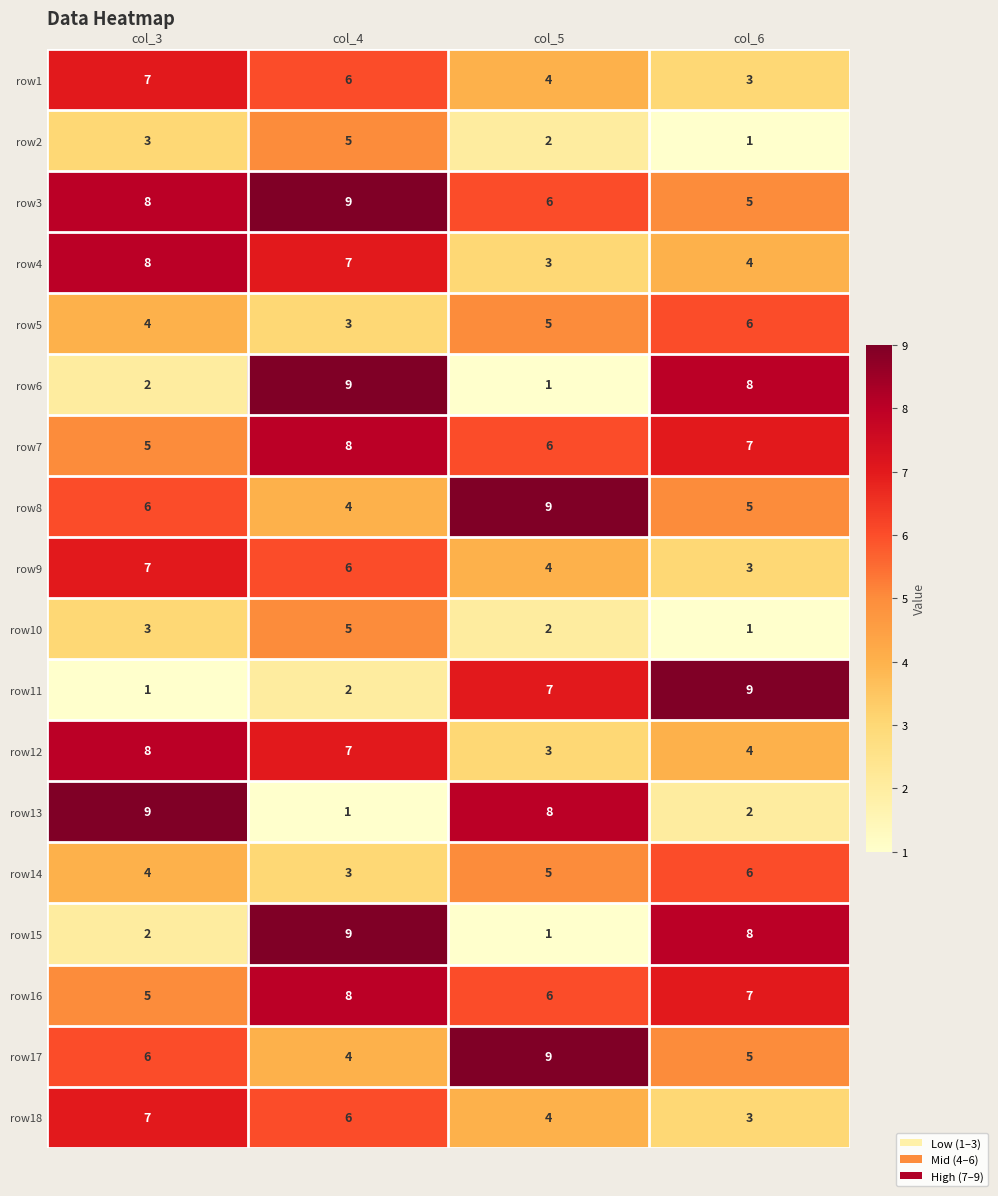

How many row7 values are between 6 and 8?

3